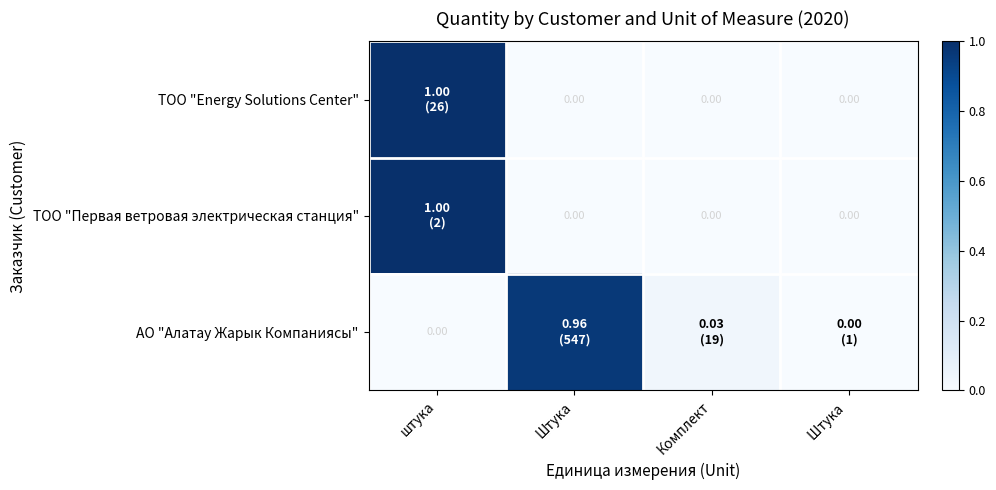

What is the sum of all ТОО "Energy Solutions Center" values?

1.0